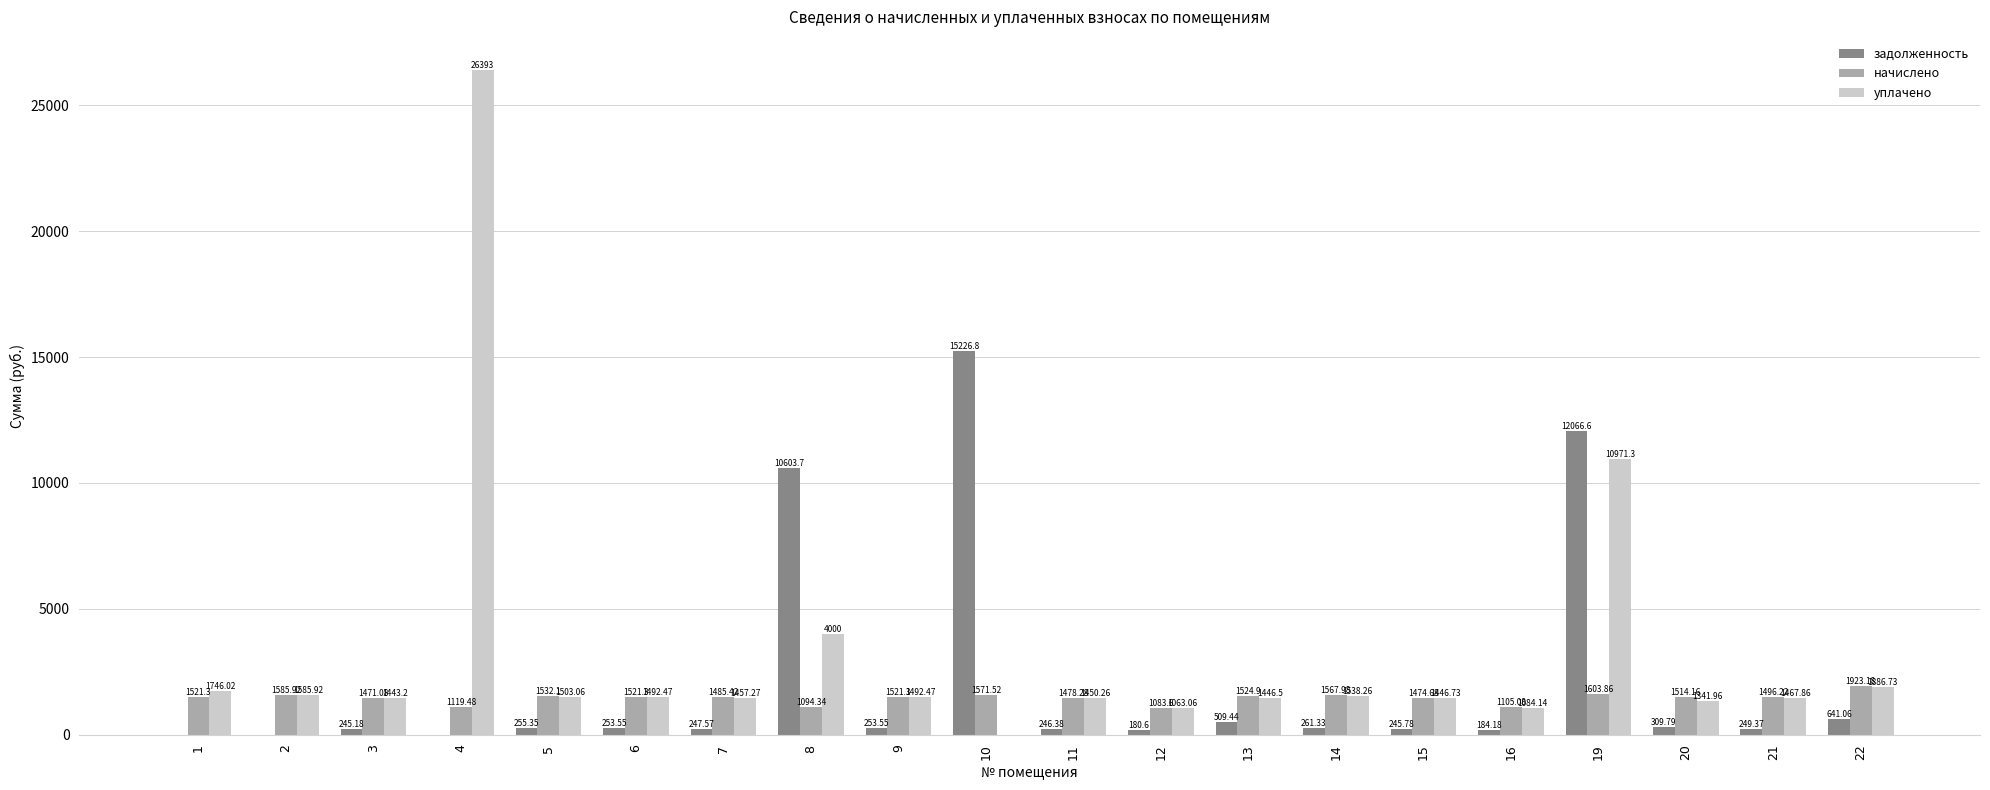

Are the bars horizontal?

No